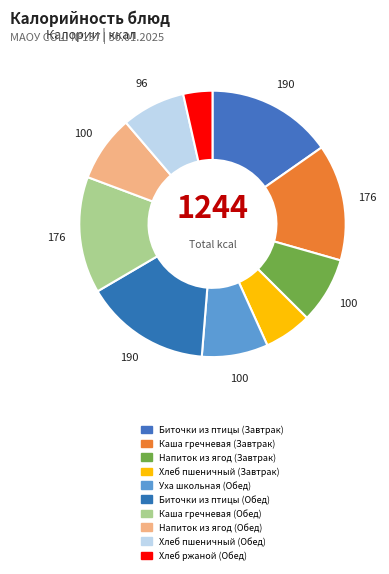

To the nearest percent, what percentage of the pie is Биточки из птицы (Обед)?

15%